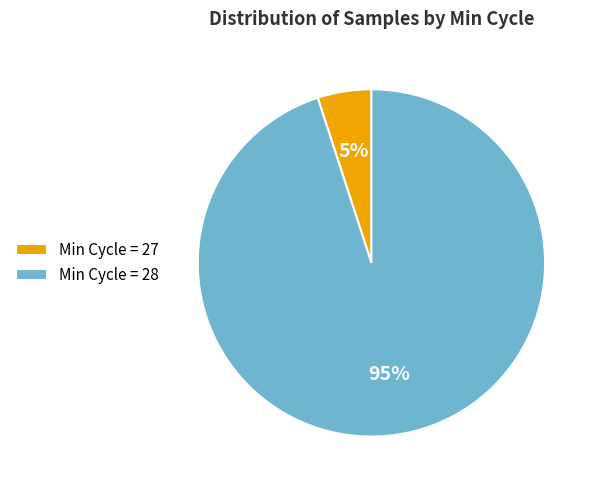

Is the sum of Min Cycle = 27 and Min Cycle = 28 greater than half?

Yes